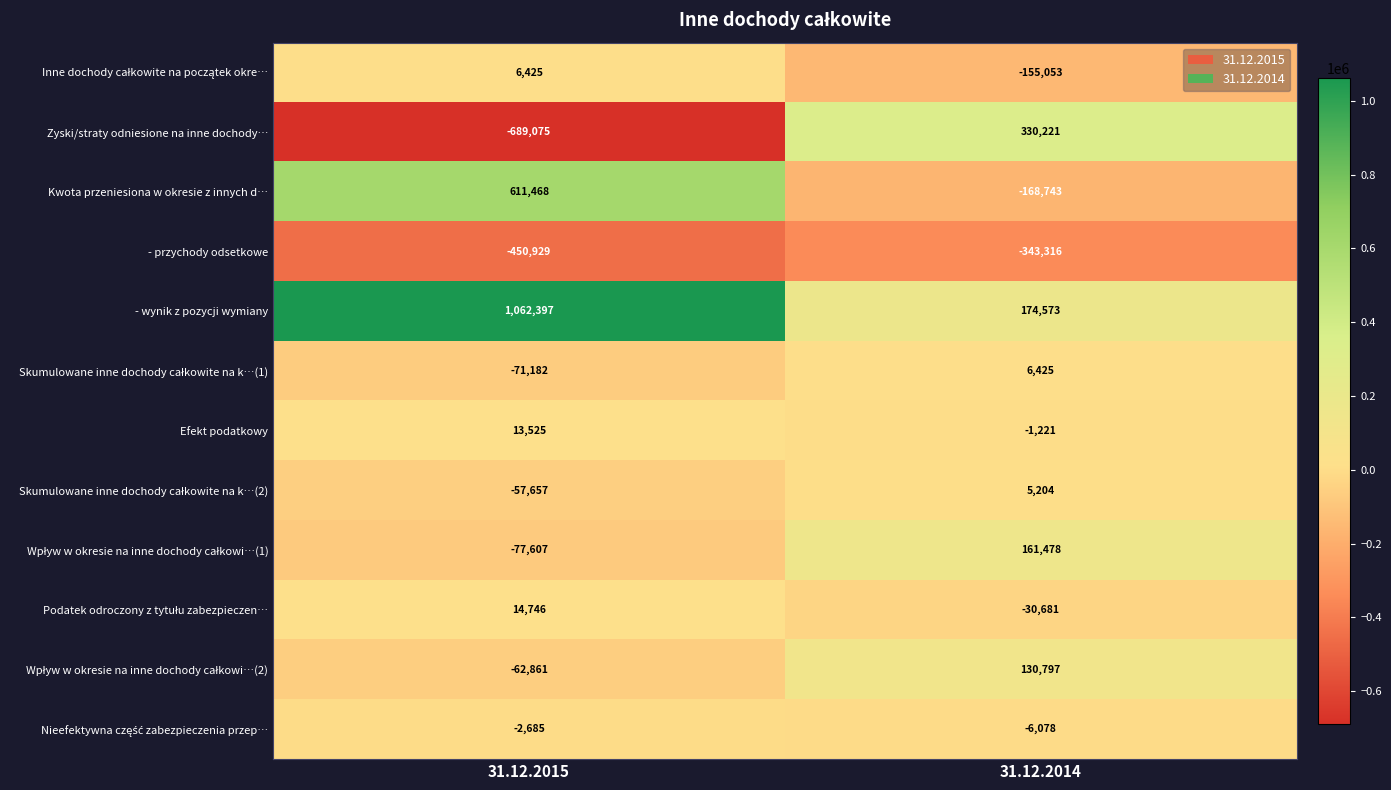

What is the difference between the maximum and minimum values in the Kwota przeniesiona w okresie z innych d… series?

780211